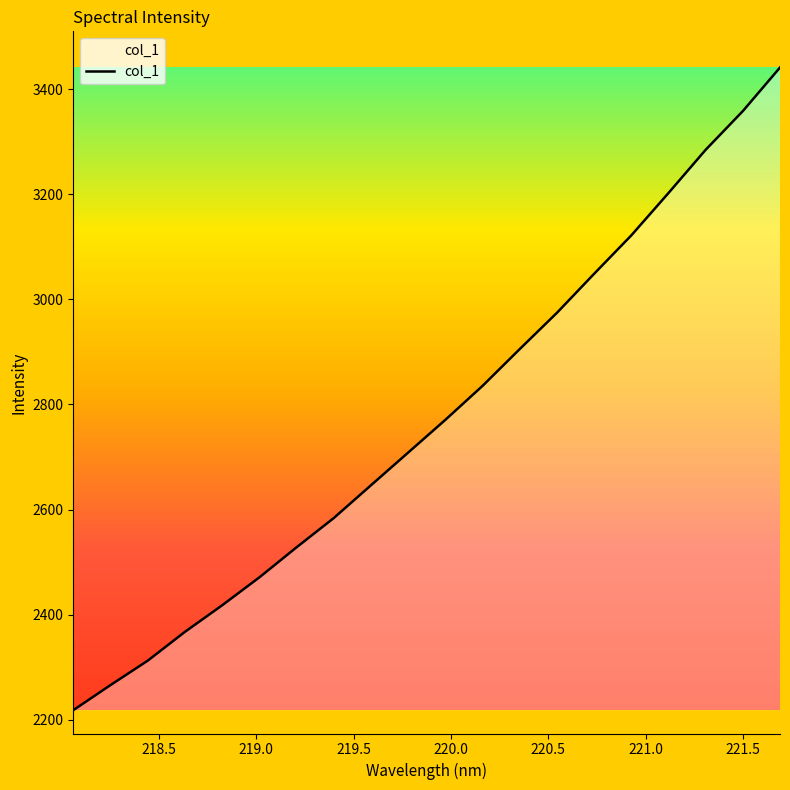

What is the greatest value displayed?

3440.9